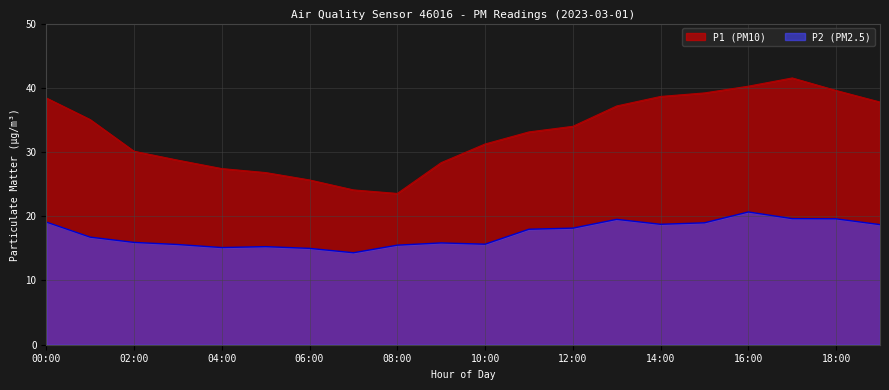

Where is P2 nearest to the value 17?

01:00